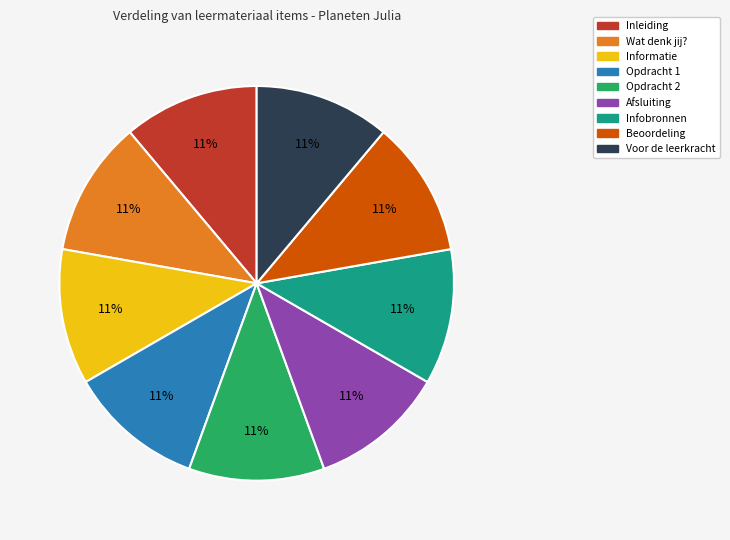

How many segments does this pie chart have?

9